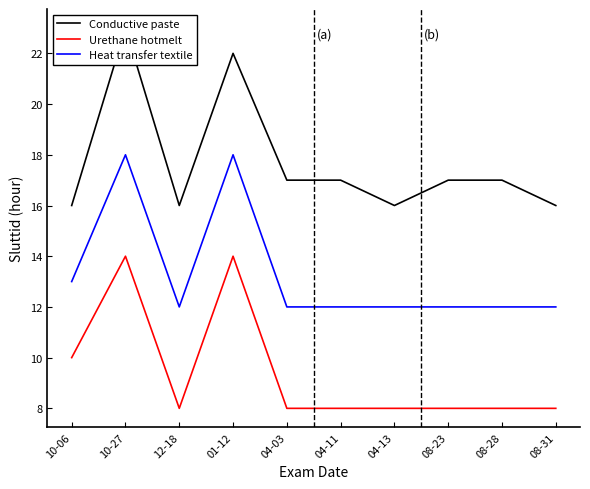

Which category has the highest value in the Conductive paste series?

10-27